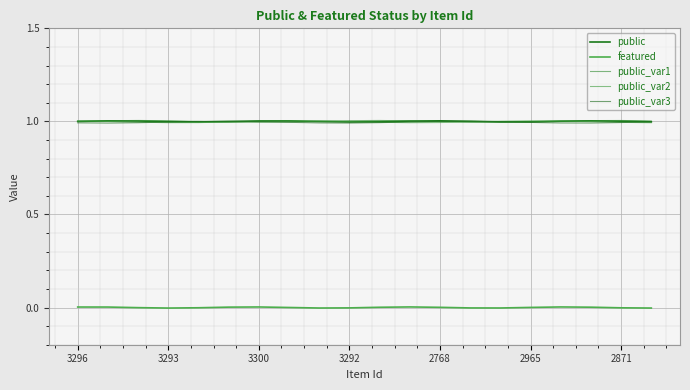

Does the chart display data point markers on the line(s)?

No